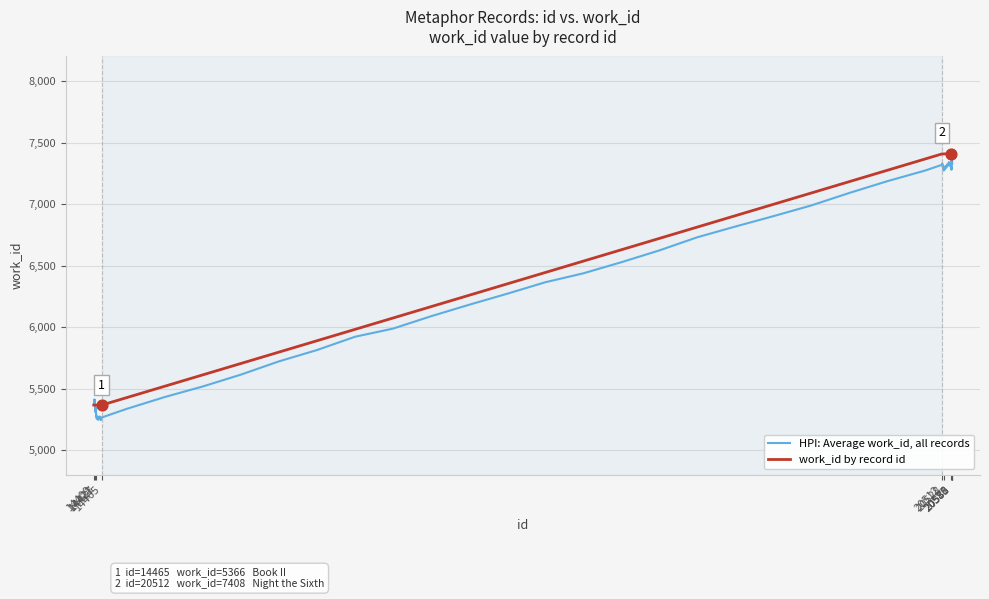

What is the change in value from 14409 to 20585?

+2045